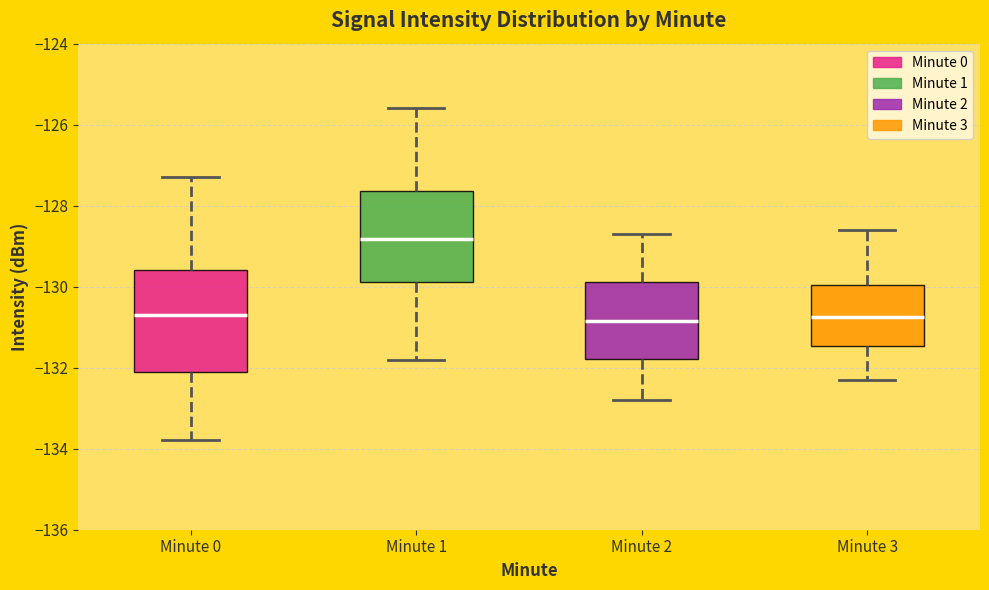

Reading left to right, transcribe this box plot: for each box, give where its median line is, the range the box spans, and where its two whiskers end, as read against the y-axis. The values are not printed on the chart, so give them approximately, as read against the axis.

Minute 0: median -130.6, box -132.2 to -129.6, whiskers -133.8 to -127.2
Minute 1: median -128.8, box -129.8 to -127.6, whiskers -131.8 to -125.6
Minute 2: median -130.8, box -131.8 to -129.8, whiskers -132.8 to -128.6
Minute 3: median -130.8, box -131.4 to -130.0, whiskers -132.2 to -128.6